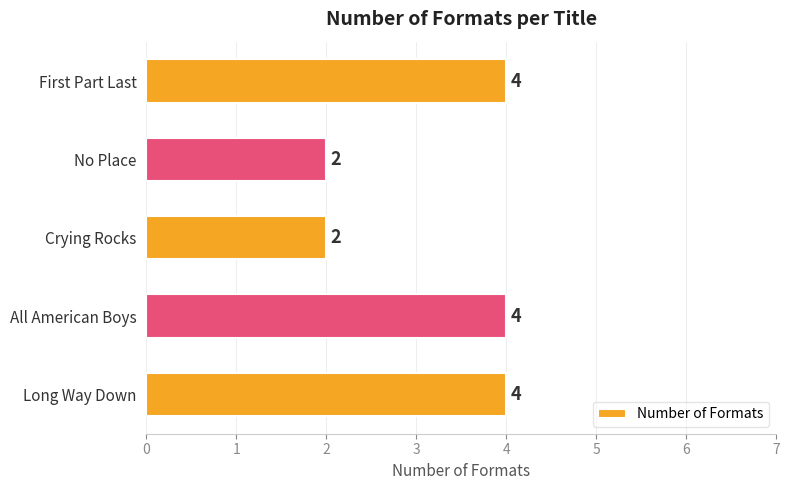

Count the values in the range 2 to 4.

5